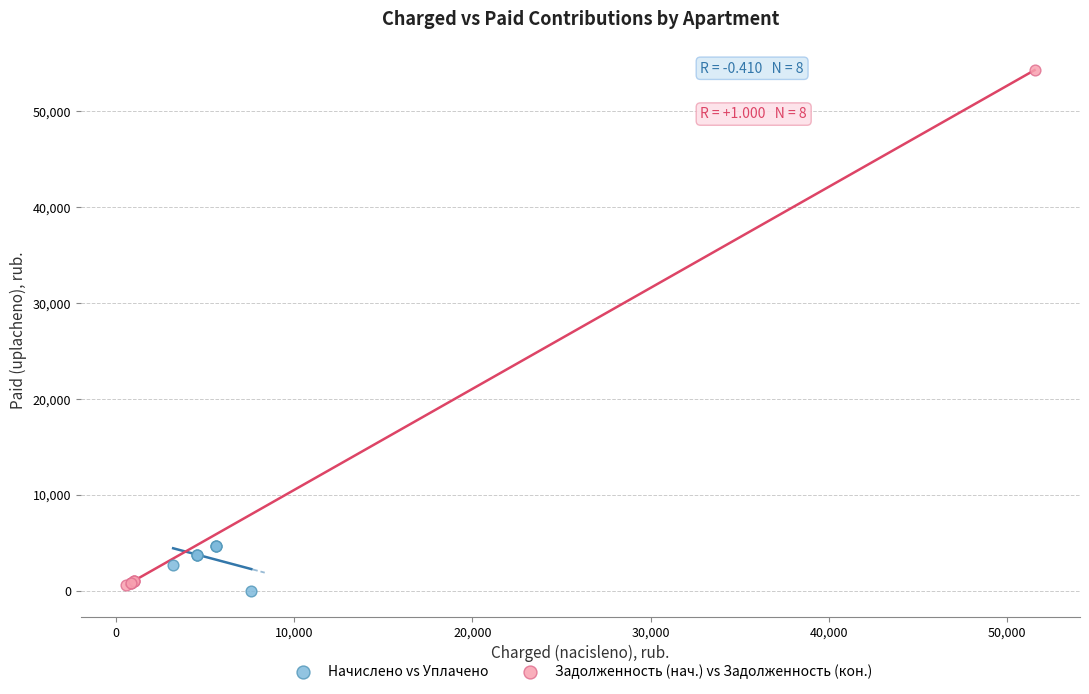

What are all the series names shown in the legend?

Начислено vs Уплачено, Задолженность (нач.) vs Задолженность (кон.)